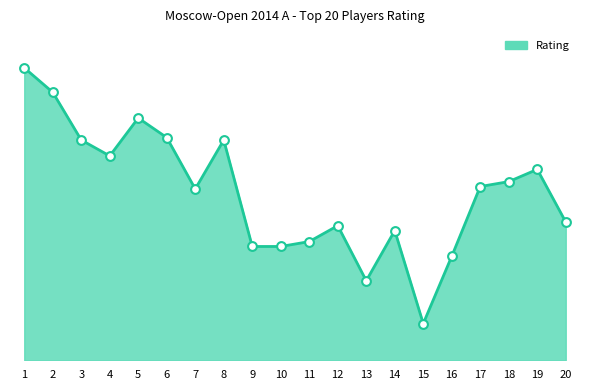

What is the ratio of the value at 7 to the value at 4?

1.0